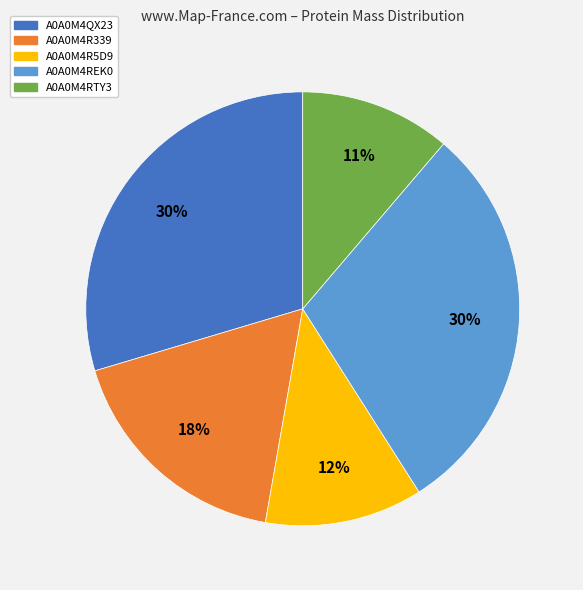

To the nearest percent, what percentage of the pie is A0A0M4REK0?

30%